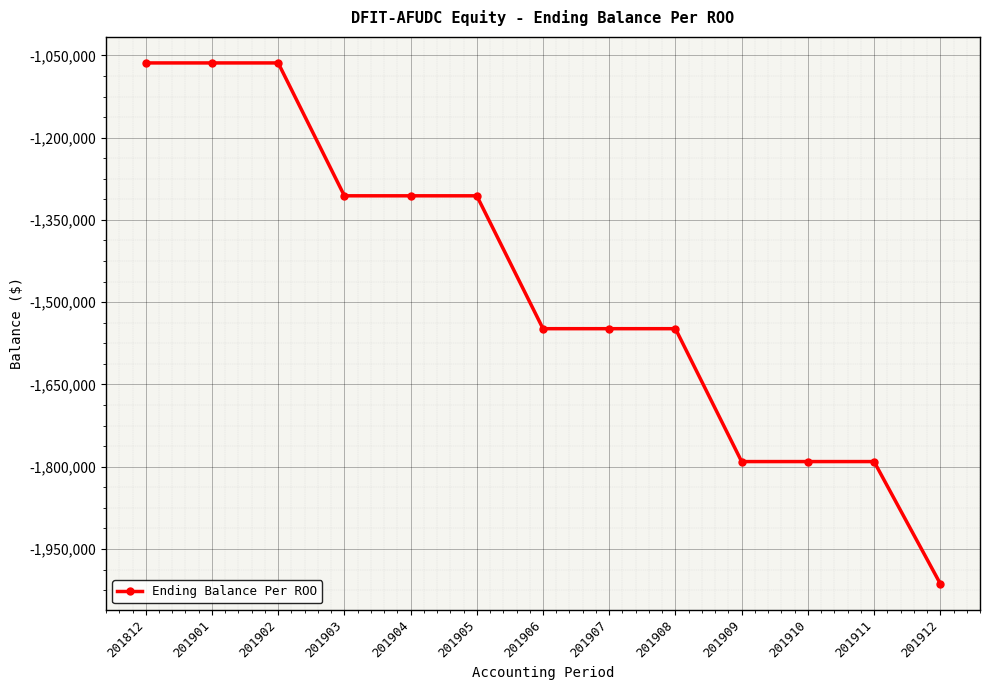

Count the number of values greater than -1548308.

6